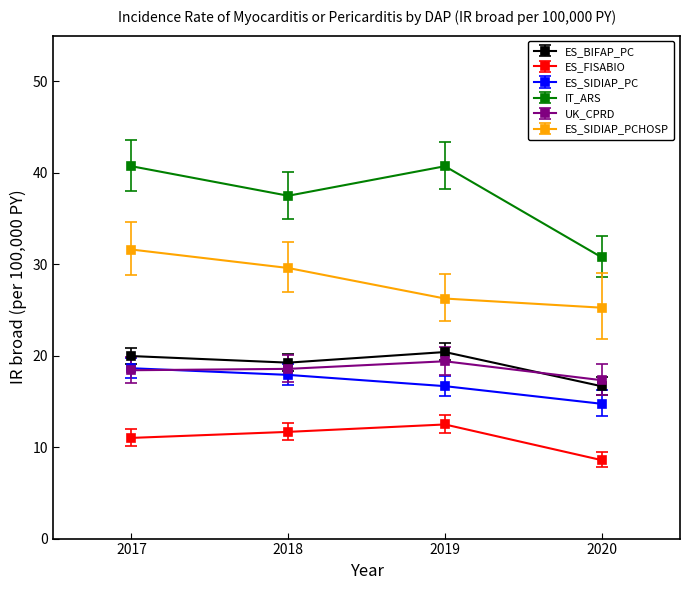

What is the difference between the maximum and second lowest values in the IT_ARS series?

3.2